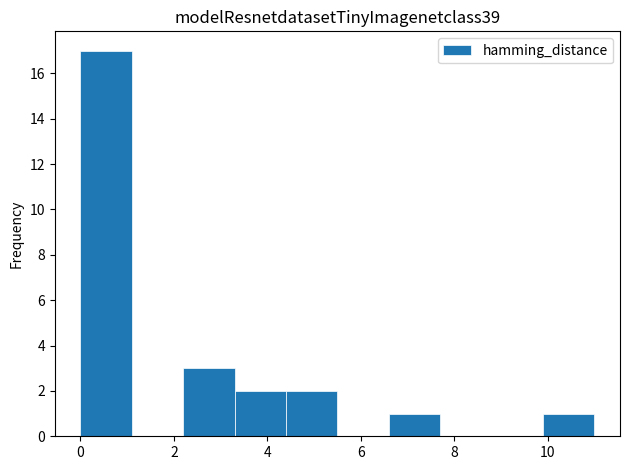

Which range on the x-axis has the tallest bar?

0.0 to 1.1